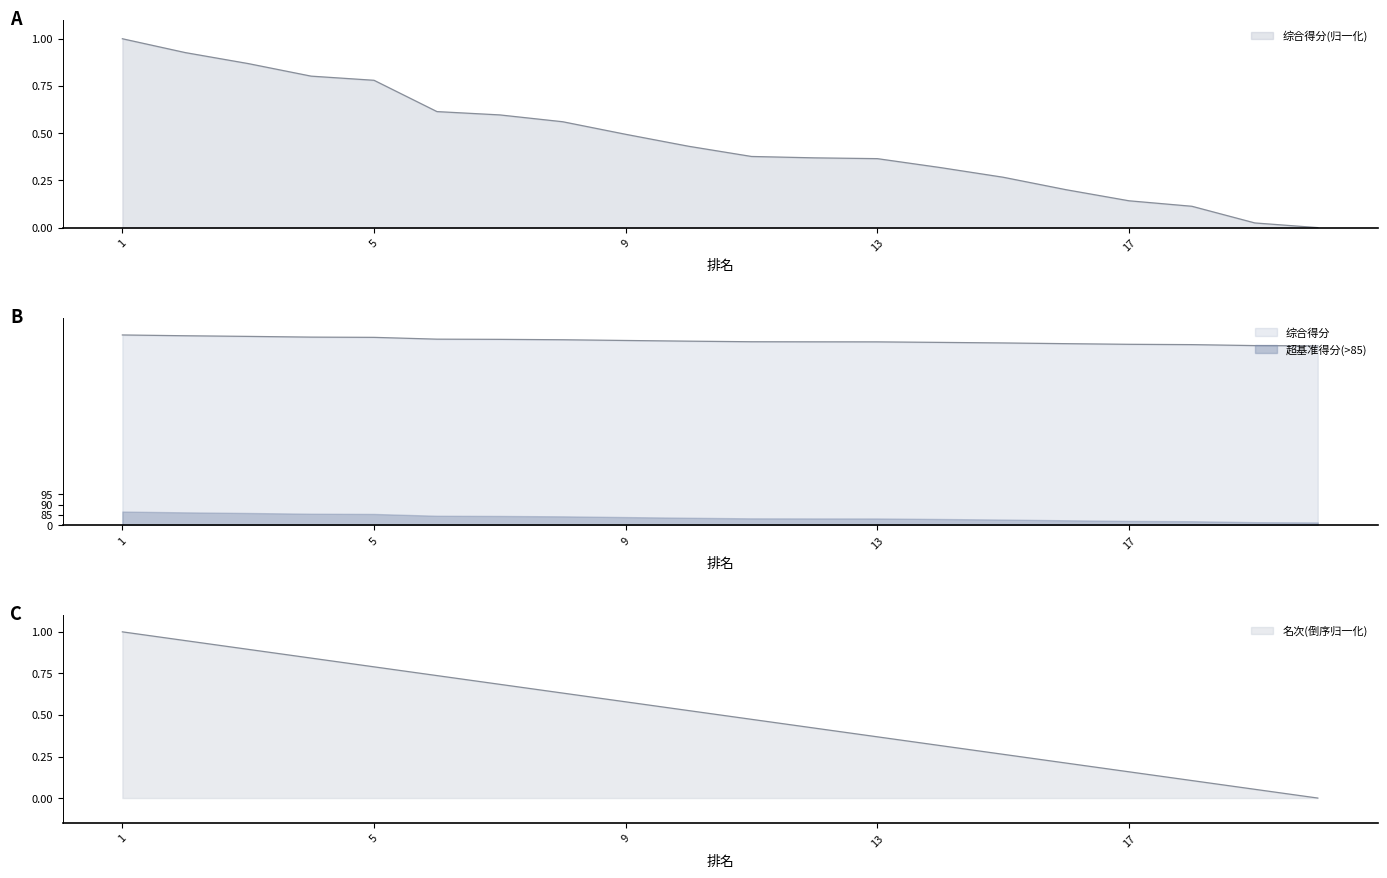

Is it true that 综合得分 equals 0.5 at 13?

False